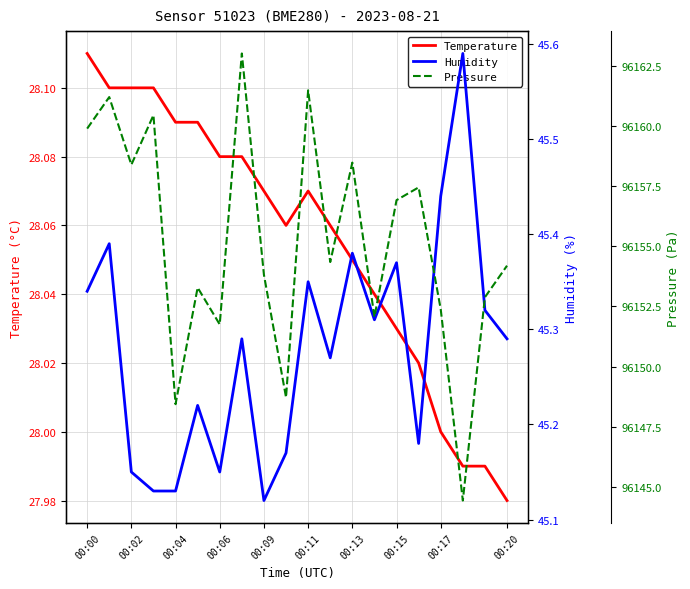

Which category has the highest value in the Temperature series?

00:00